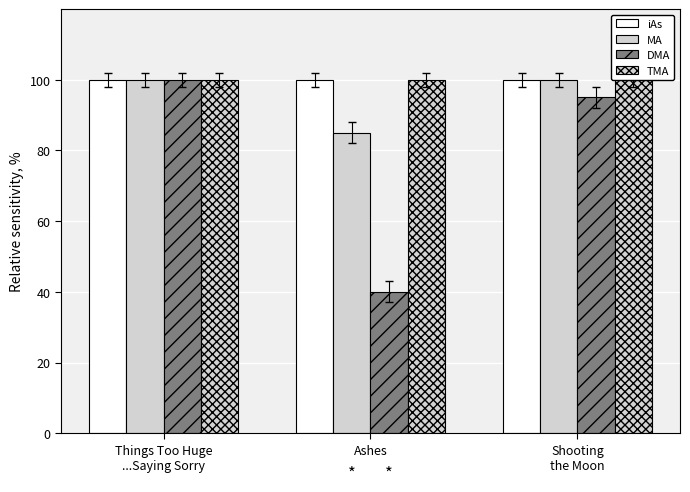

True or false: iAs has a value of 100 at Things Too Huge
...Saying Sorry.

True